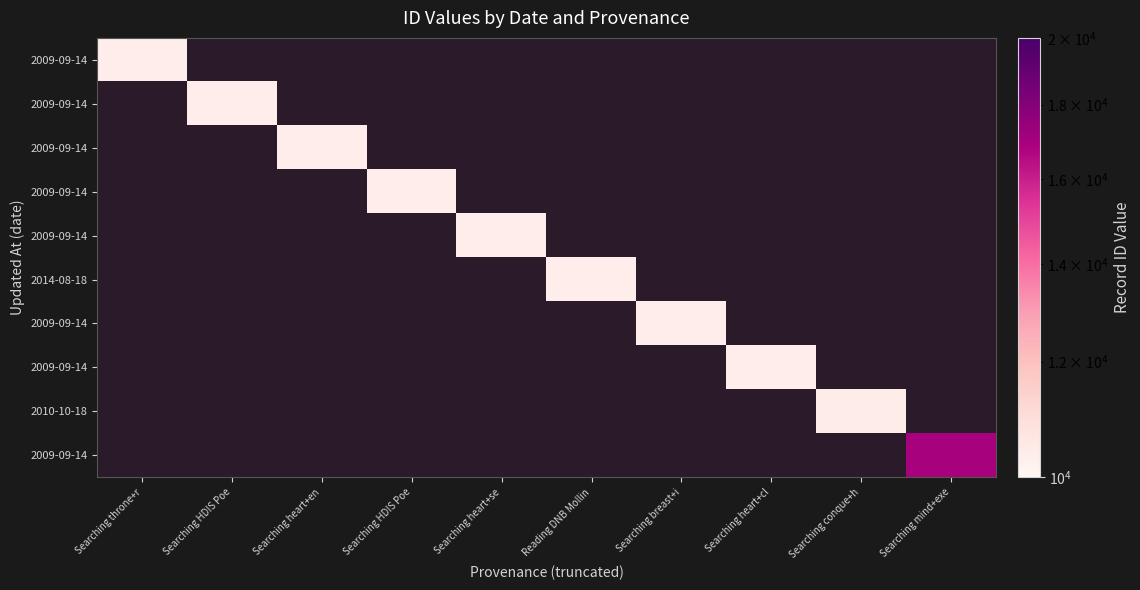

What is the smallest value displayed?

10359.0